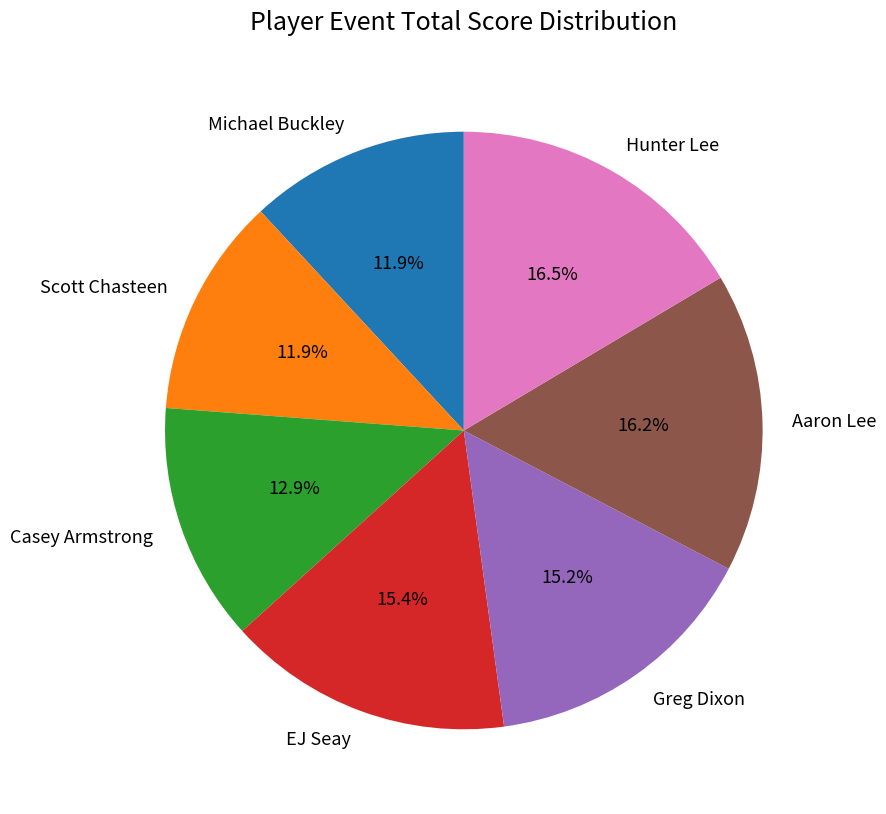

Is there any slice that represents more than half of the pie?

No